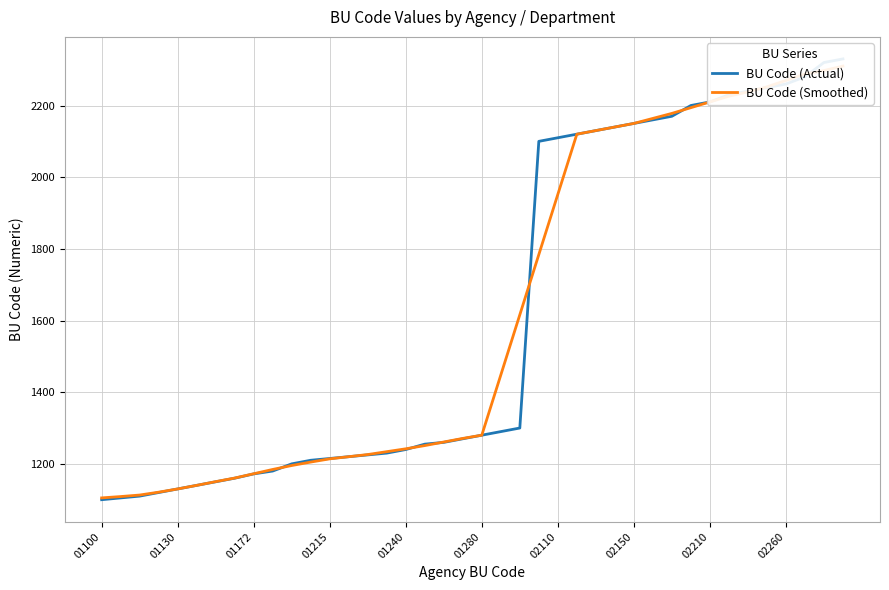

Reading right to left, transcribe all the data shown in this chart.

BU Code (Actual): 2330.0	2320.0	2280.0	2260.0	2250.0	2240.0	2230.0	2210.0	2200.0	2170.0	2160.0	2150.0	2140.0	2130.0	2120.0	2110.0	2100.0	1300.0	1290.0	1280.0	1270.0	1260.0	1255.0	1240.0	1230.0	1225.0	1220.0	1215.0	1210.0	1200.0	1180.0	1172.0	1160.0	1150.0	1140.0	1130.0	1120.0	1110.0	1105.0	1100.0
BU Code (Smoothed): 2310.0	2297.5	2288.0	2270.0	2252.0	2238.0	2226.0	2210.0	2194.0	2178.0	2164.0	2150.0	2140.0	2130.0	2120.0	1952.0	1784.0	1616.0	1448.0	1280.0	1271.0	1261.0	1251.0	1242.0	1234.0	1226.0	1220.0	1214.0	1205.0	1195.4	1184.4	1172.4	1160.4	1150.4	1140.0	1130.0	1121.0	1113.0	1108.8	1105.0